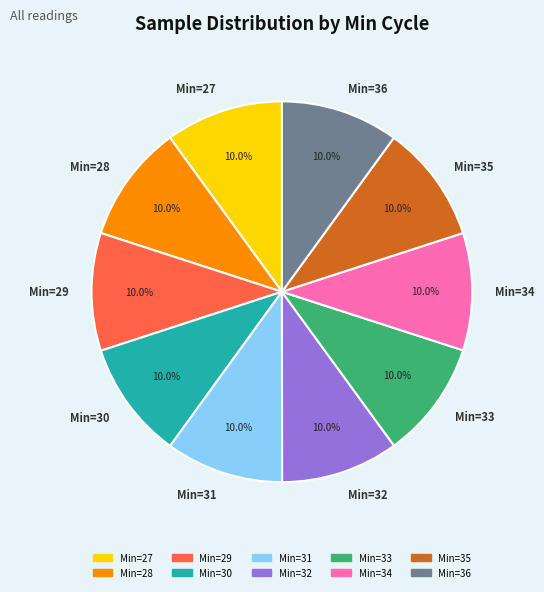

Combined, do Min=30 and Min=32 account for over 50%?

No